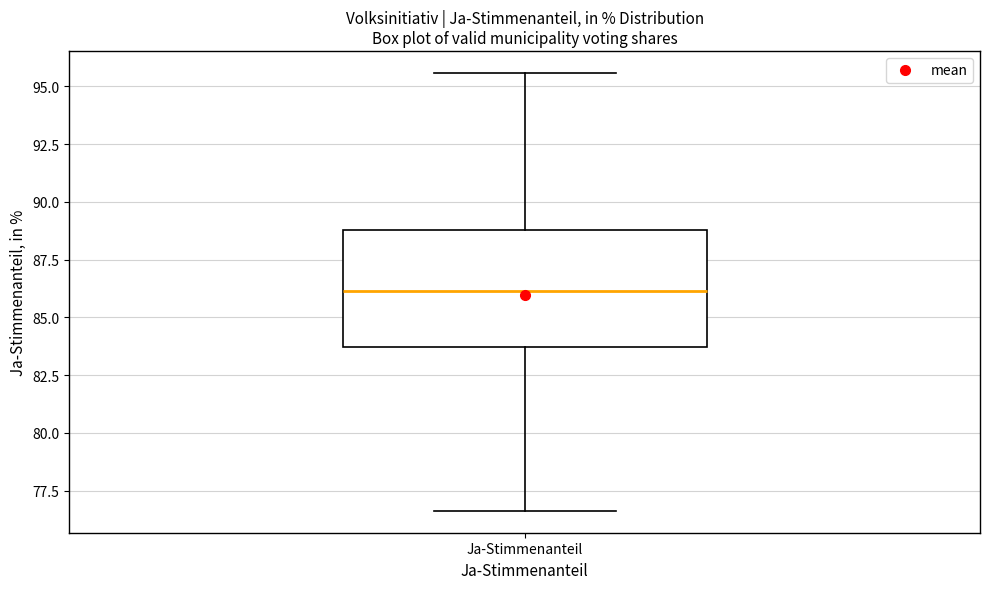

Where is the upper edge of the box for Ja-Stimmenanteil on the y-axis? The values are not printed on the chart, so give them approximately, as read against the axis.

89.0